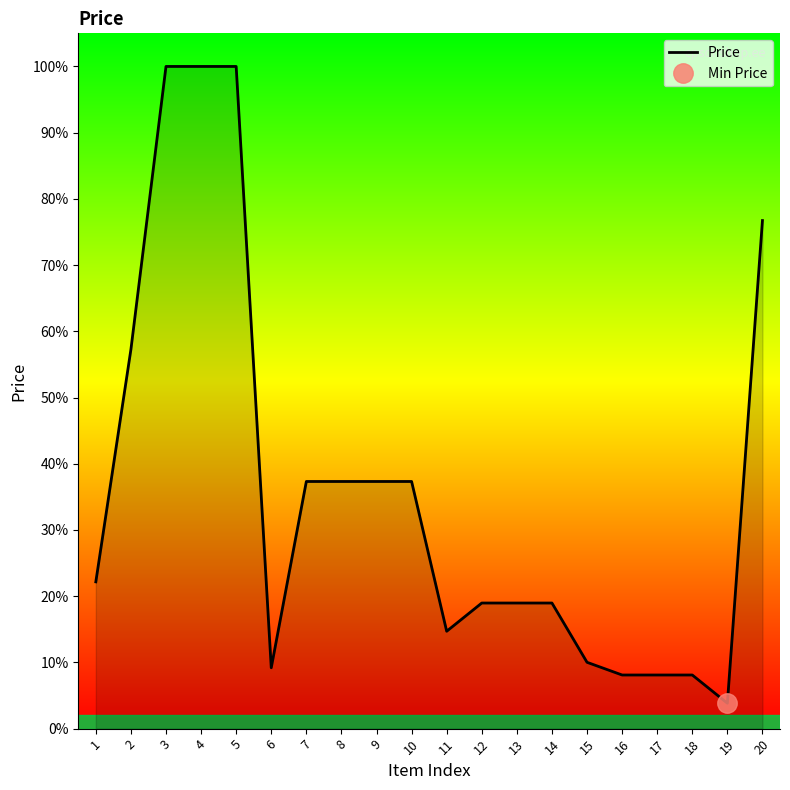

Between 11 and 18, which is larger?

11